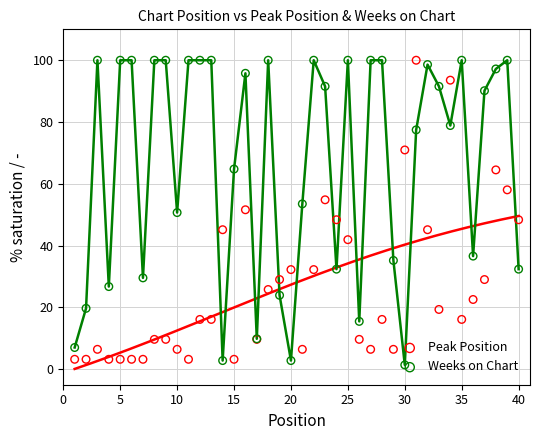

What are all the series names shown in the legend?

Peak Position, Weeks on Chart